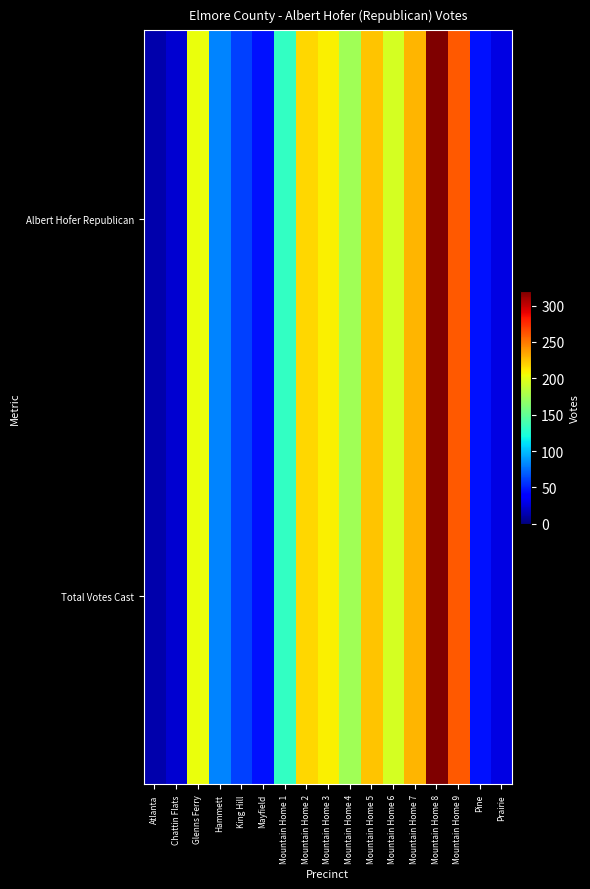

Rank the series at Glenns Ferry from lowest to highest value.

Albert Hofer Republican, Total Votes Cast